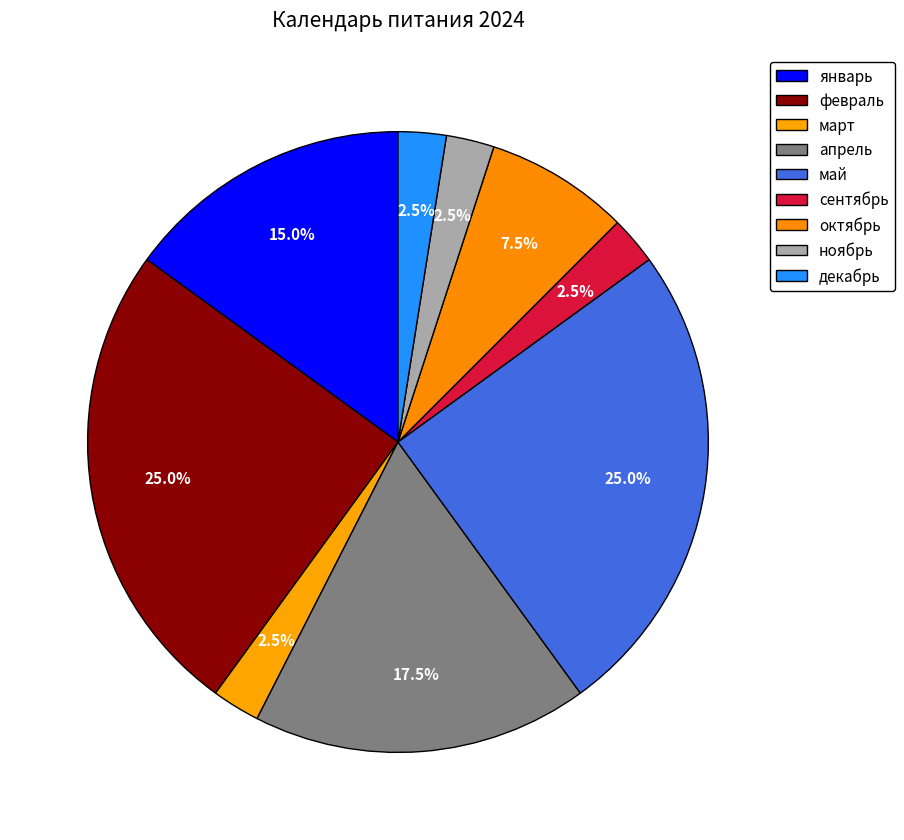

Approximately how many times larger is the value at май compared to ноябрь?

10.0